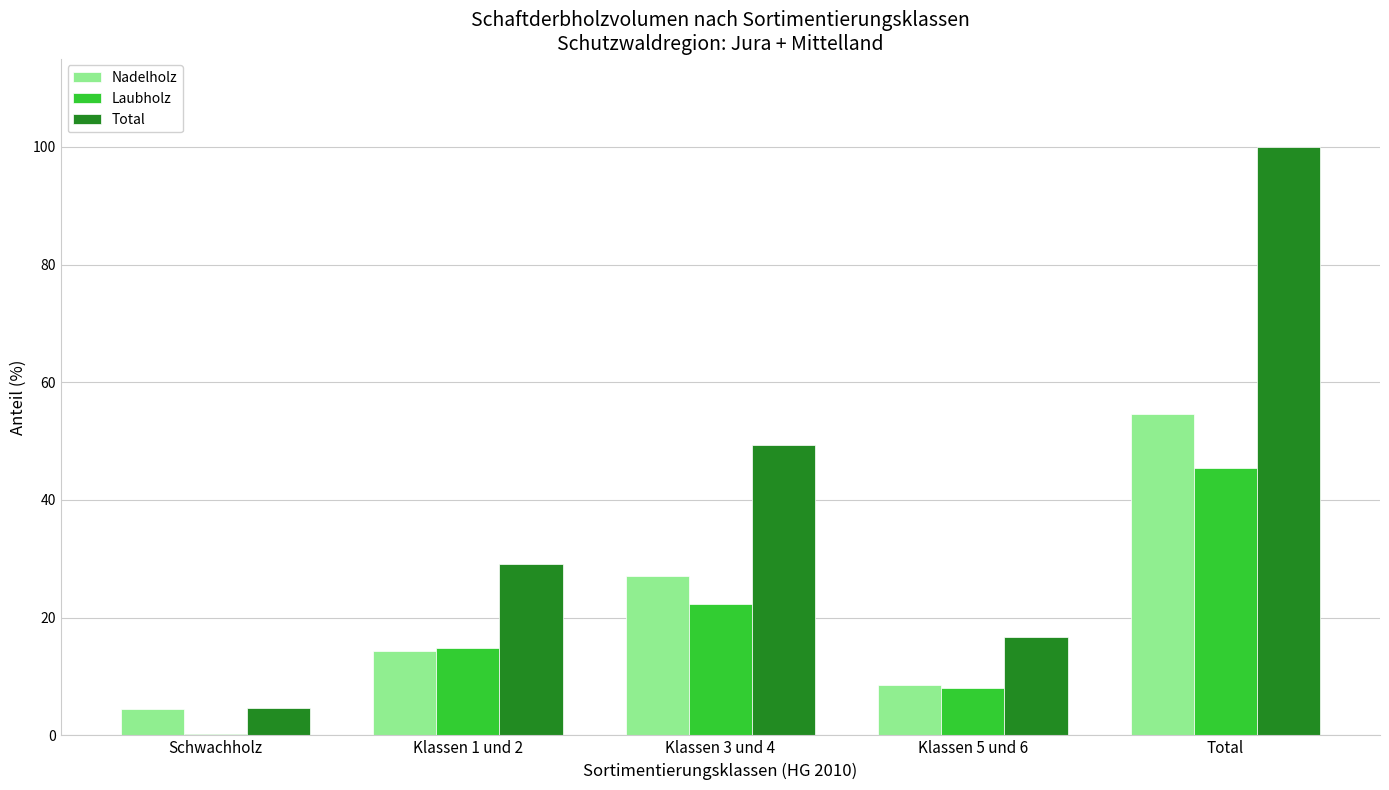

At which category does the chart reach its peak across all series?

Total